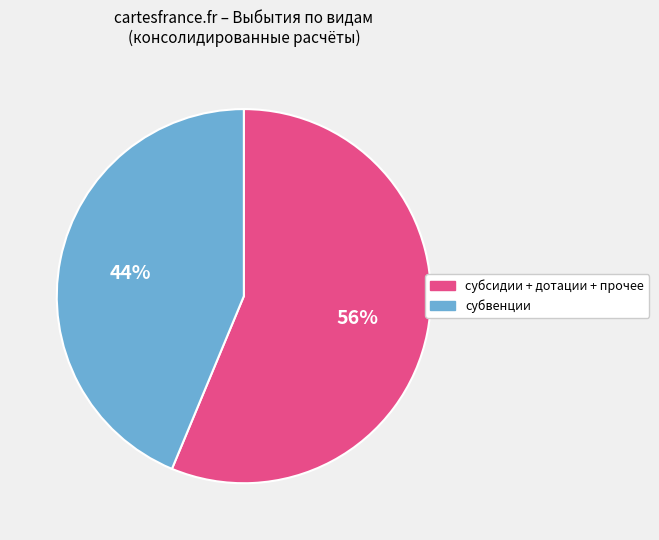

To the nearest percent, what is the average slice percentage?

50%